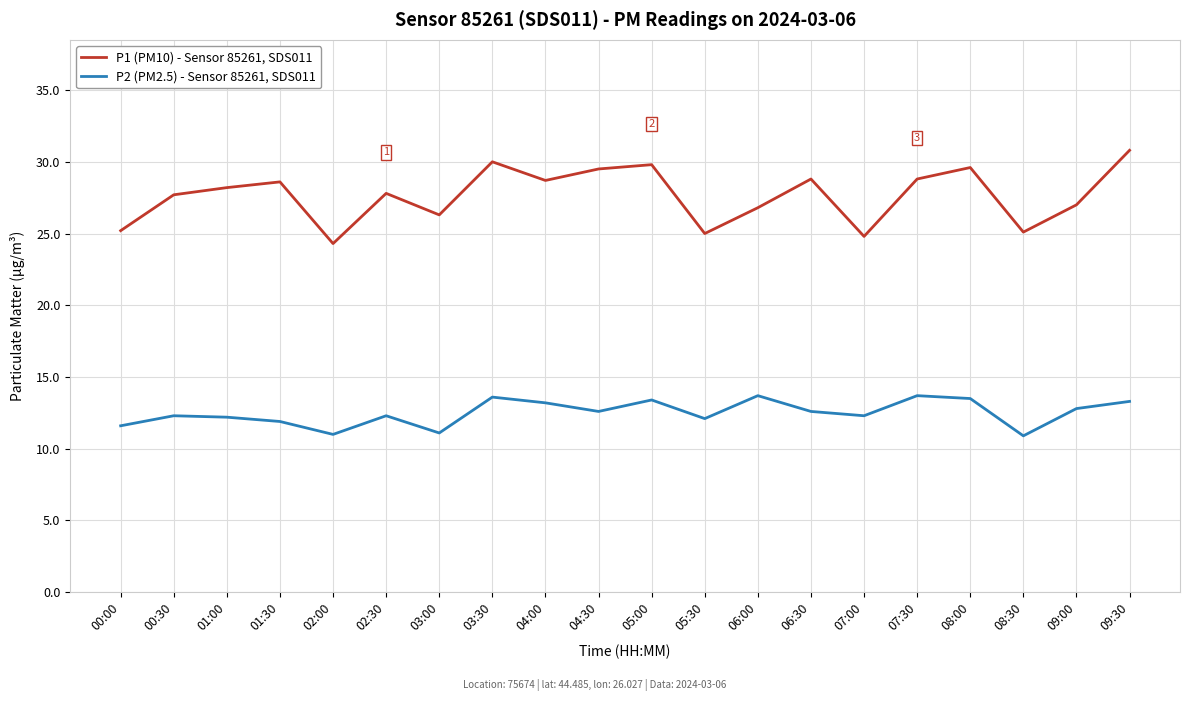

The P1 (PM10) - Sensor 85261, SDS011 series shows 30.8 at 09:30. True or false?

True